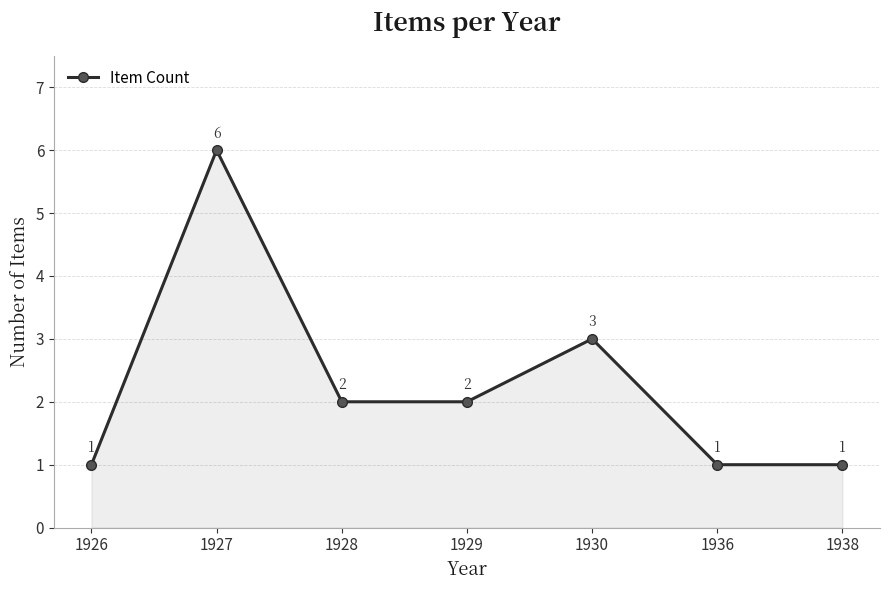

What is the sum of the values at 1927 and 1926?

7